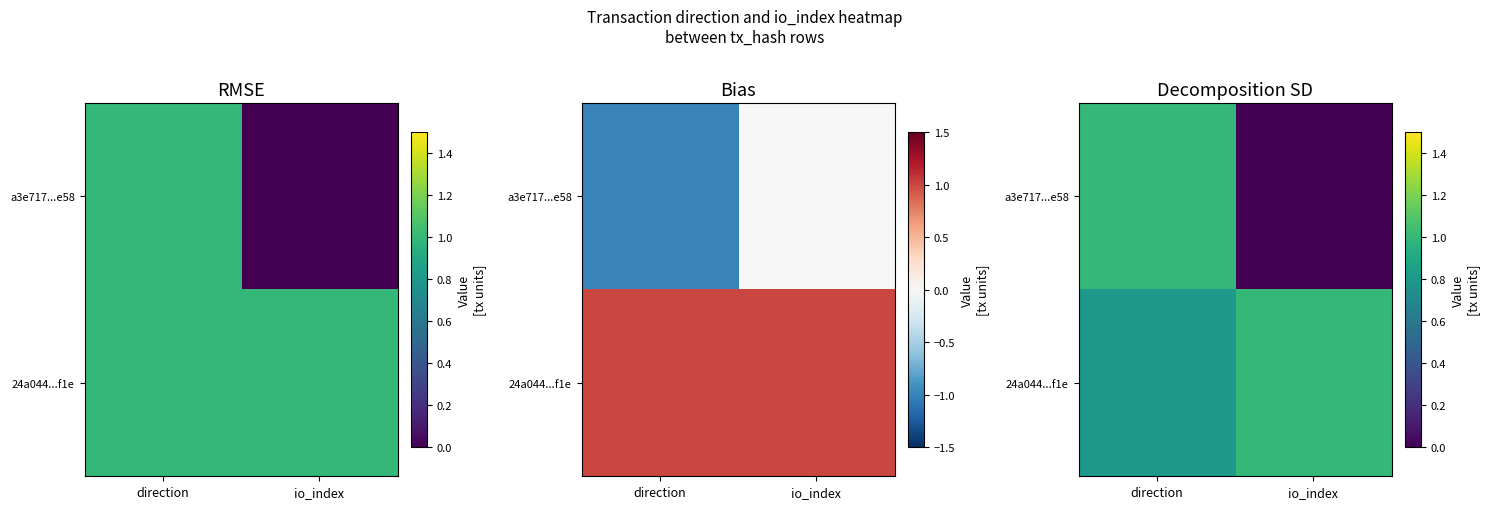

Rank the series by their average value, from lowest to highest.

a3e717...e58, 24a044...f1e